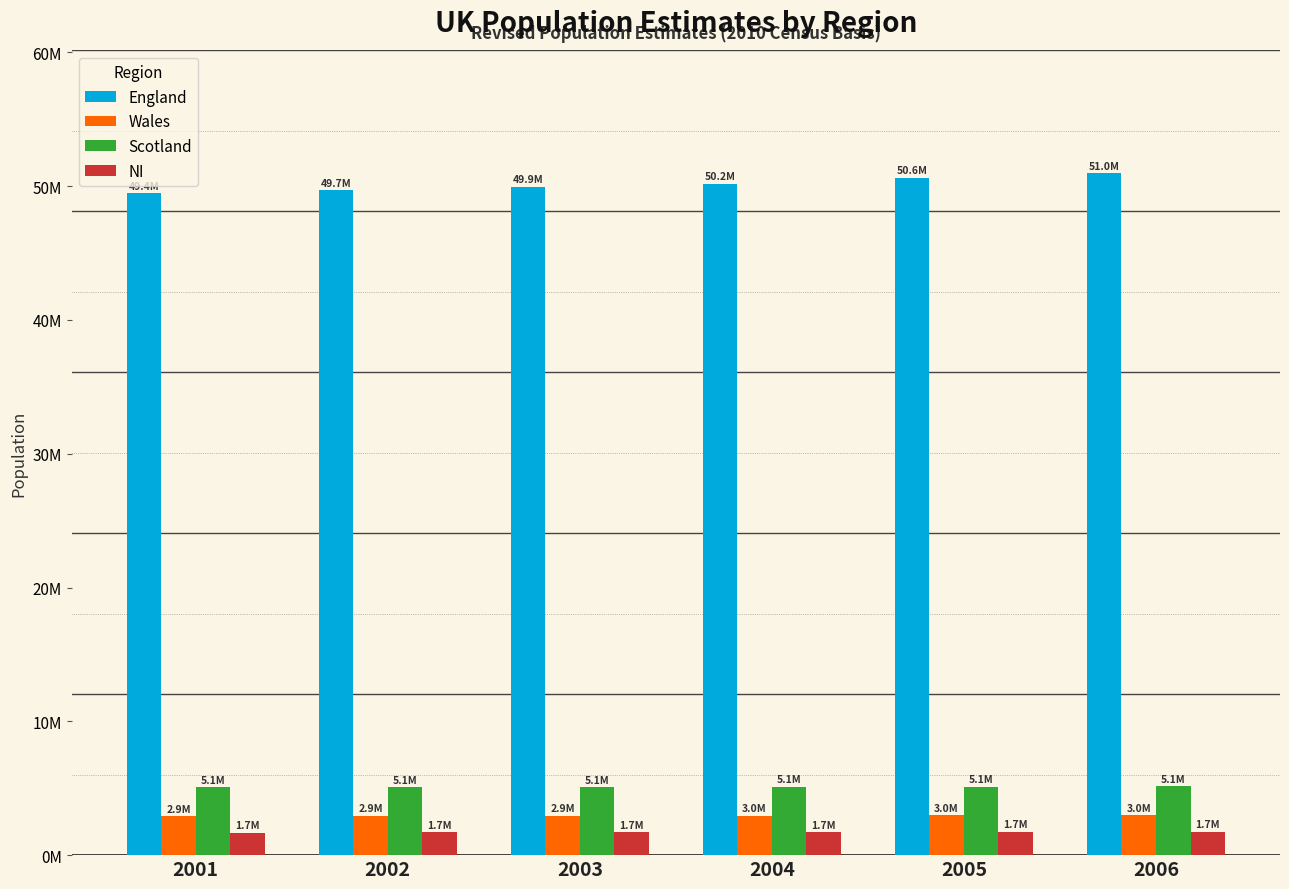

Is the value of Scotland at 2004 greater than the value of England at 2005?

No